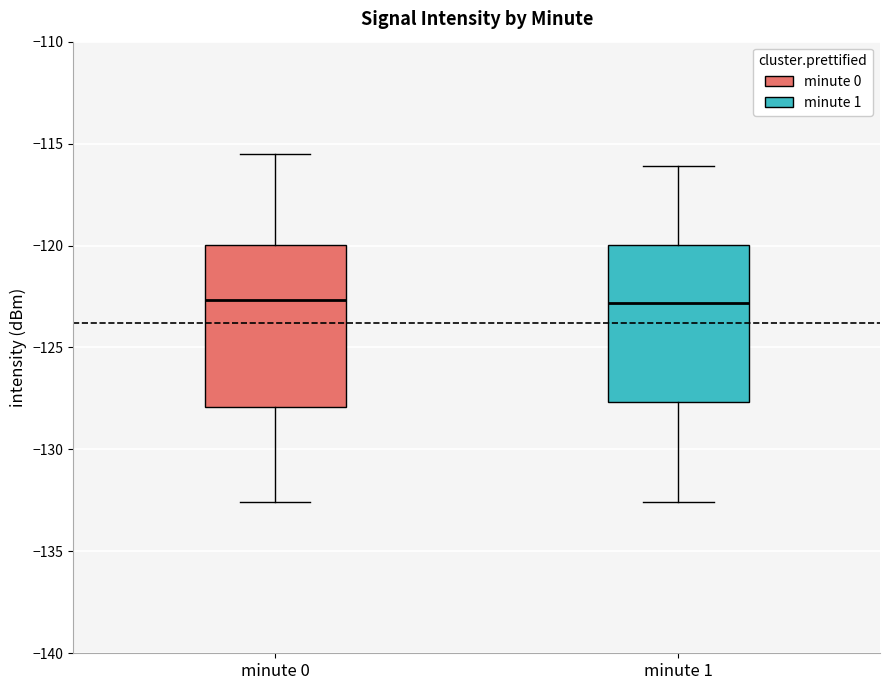

Reading left to right, transcribe this box plot: for each box, give where its median line is, the range the box spans, and where its two whiskers end, as read against the y-axis. The values are not printed on the chart, so give them approximately, as read against the axis.

minute 0: median -122.5, box -128.0 to -120.0, whiskers -132.5 to -115.5
minute 1: median -123.0, box -127.5 to -120.0, whiskers -132.5 to -116.0